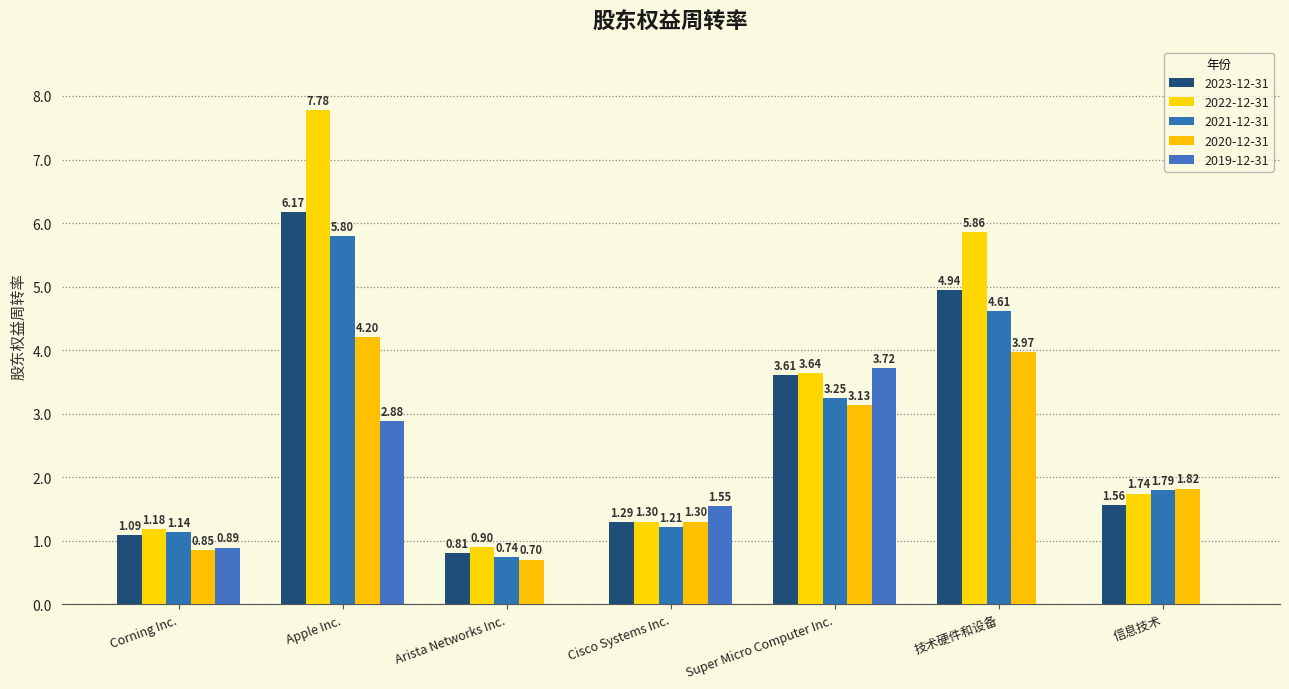

Is it true that 2019-12-31 equals 0.0 at 技术硬件和设备?

True